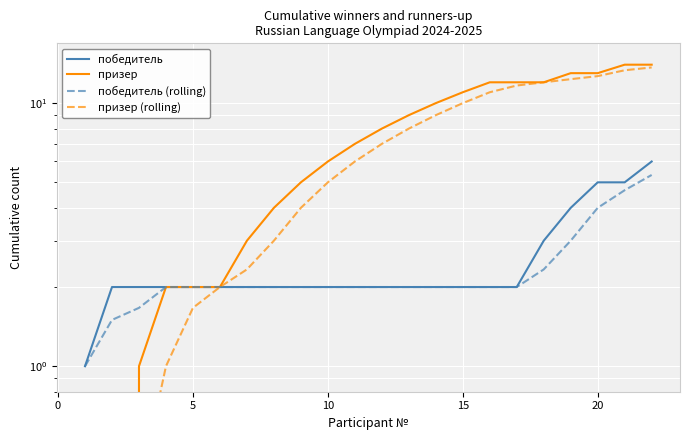

What is the value of the победитель point at the 17th from the left?

2.0